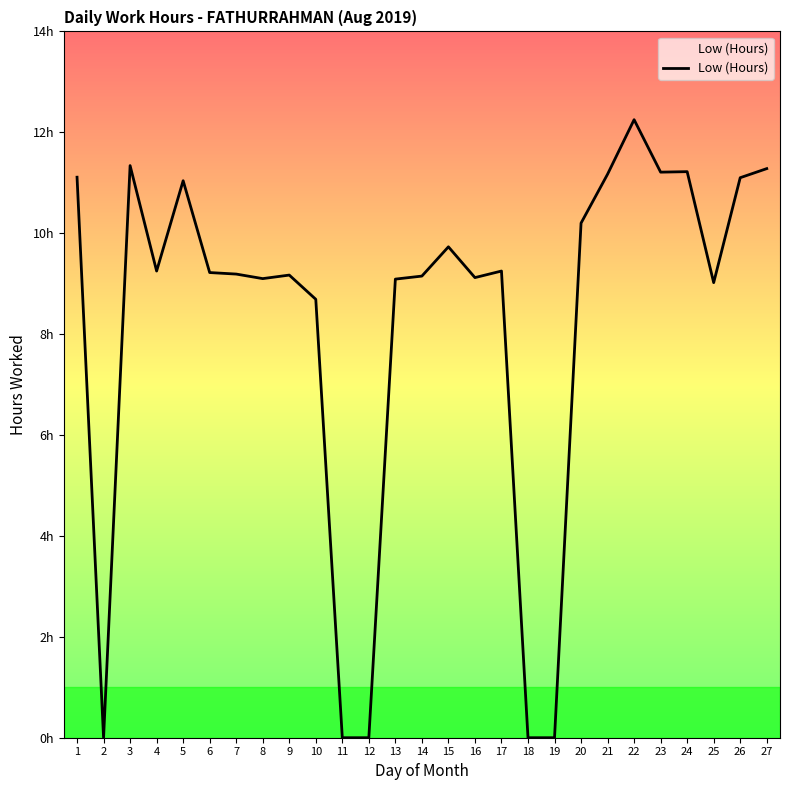

Does the chart display data point markers on the line(s)?

No